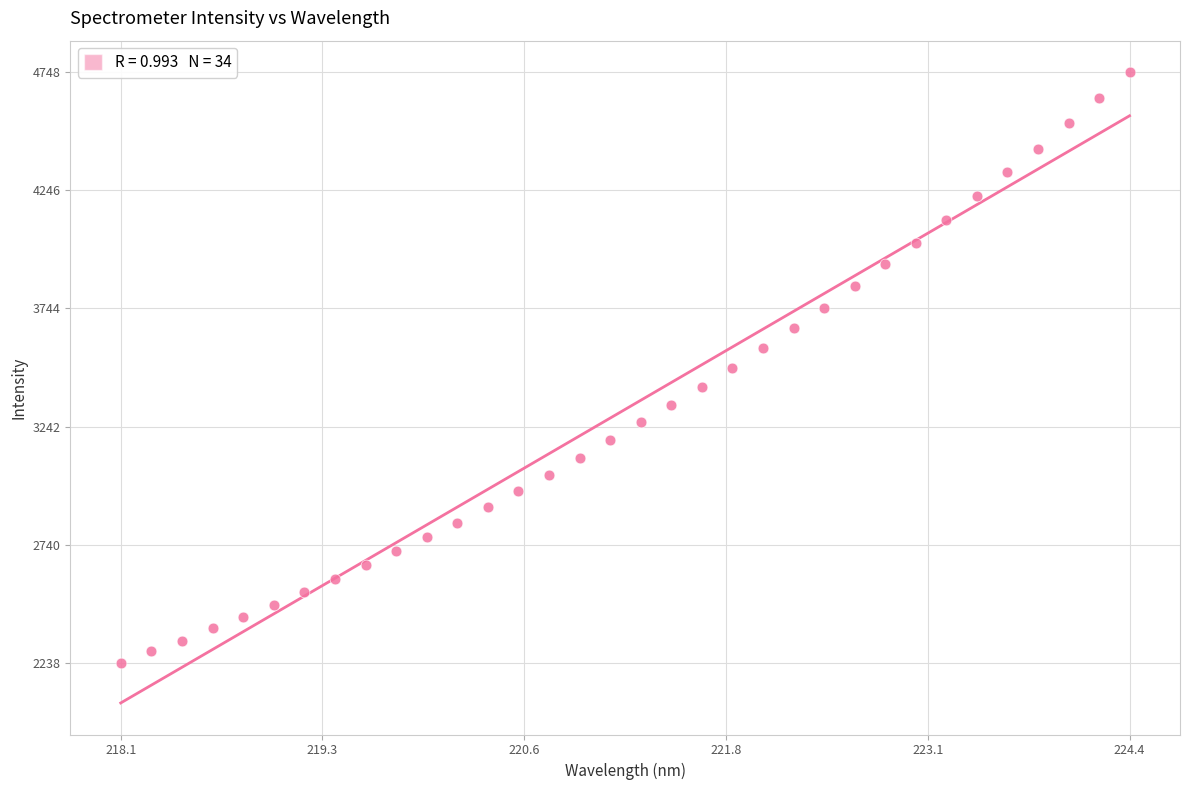

What is the range of Y values (max minus min)?

2509.3